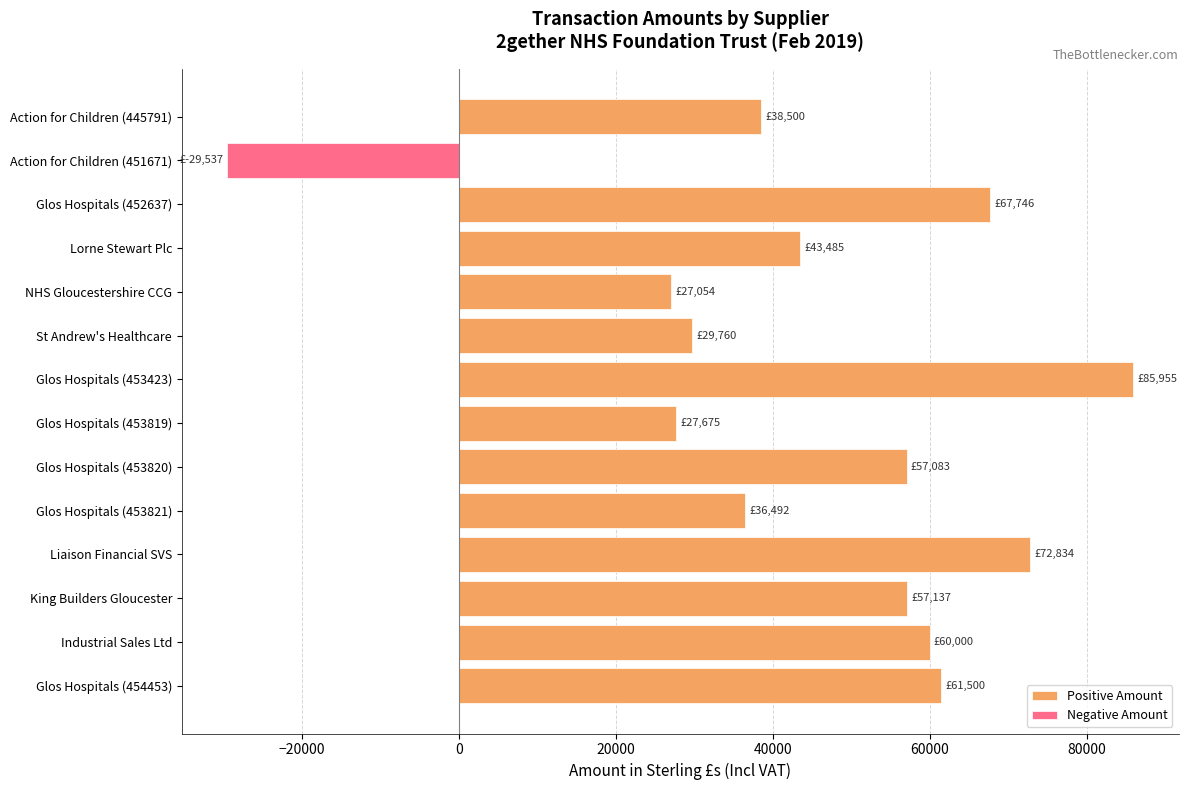

True or false: Negative Amount has a value of 0.0 at King Builders Gloucester.

True